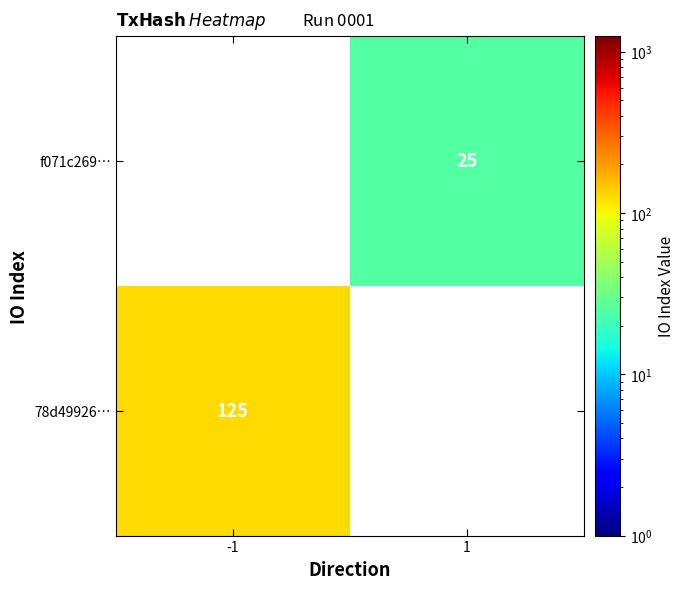

Which label corresponds to the smallest value in the chart?

1